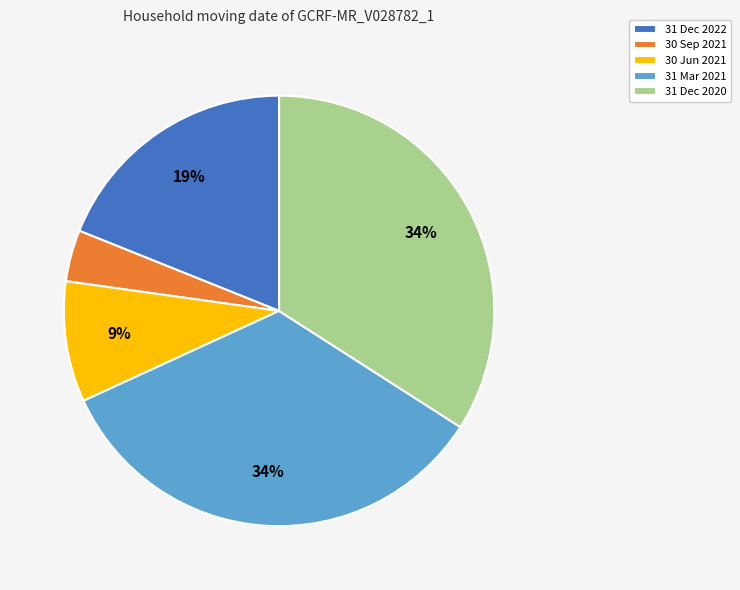

What is the smallest slice in the pie chart?

30 Sep 2021